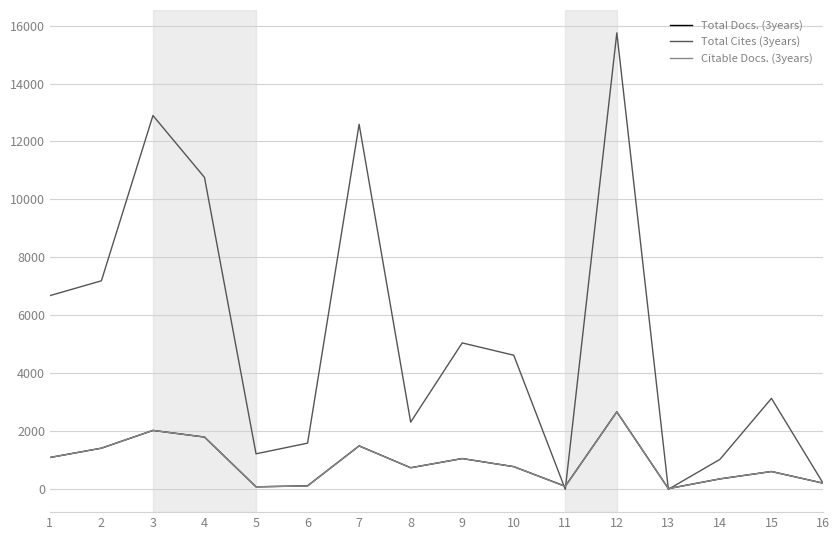

Which series has the largest total across all categories?

Total Cites (3years)